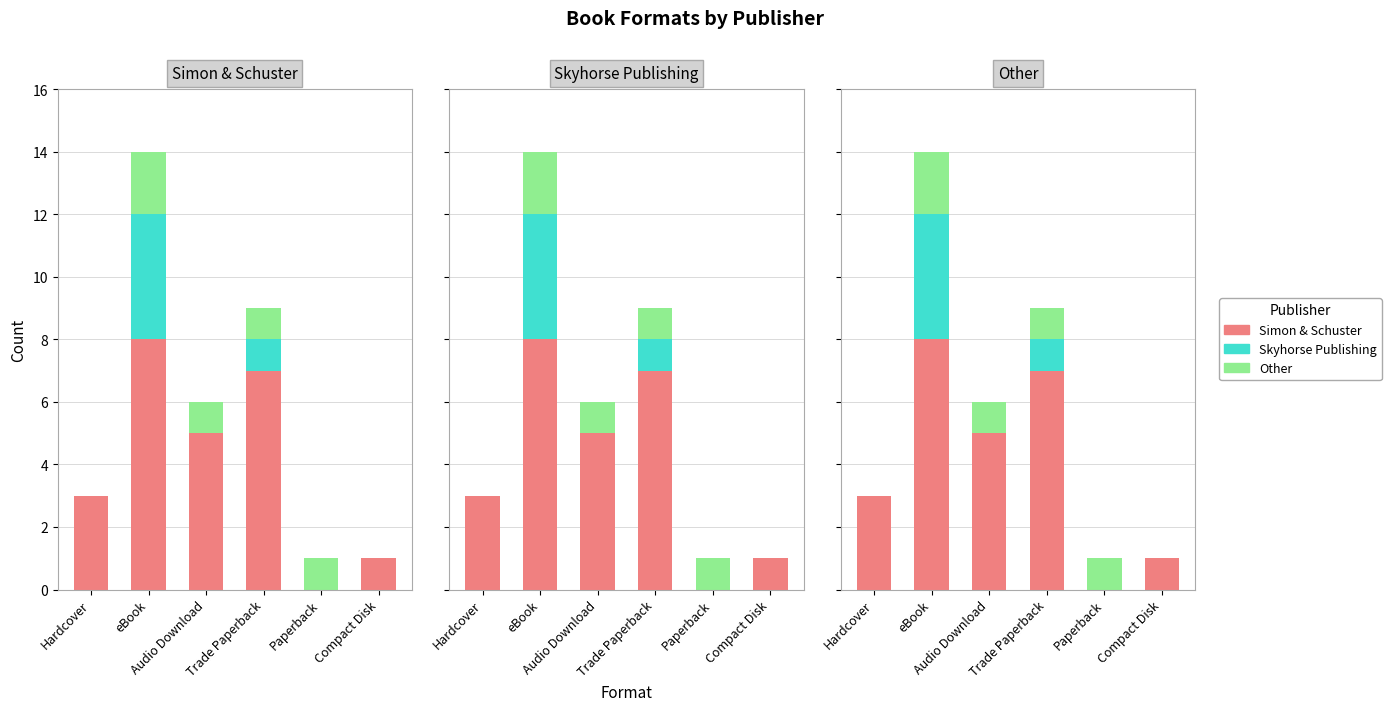

Reading left to right, transcribe all the data shown in this chart.

Simon & Schuster: 3	8	5	7	0	1
Skyhorse Publishing: 0	4	0	1	0	0
Other: 0	2	1	1	1	0